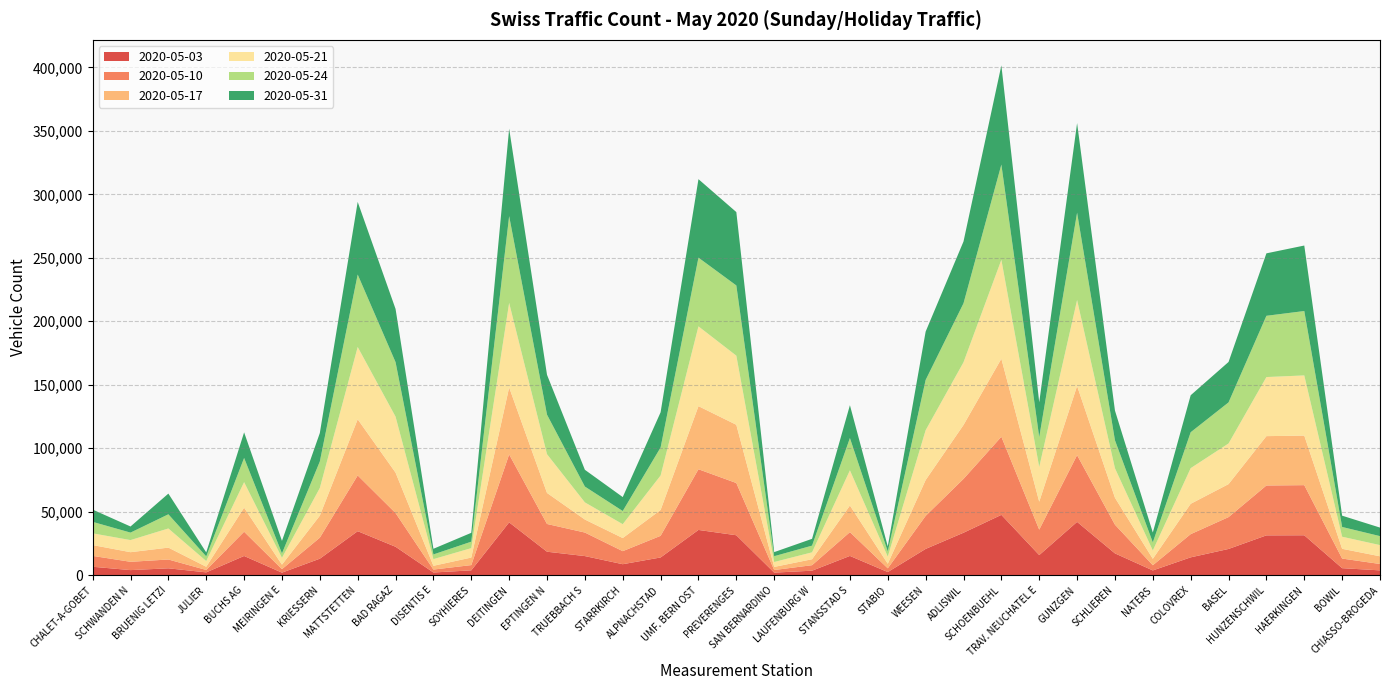

Reading right to left, extract all data points from this chart.

2020-05-03: CHIASSO-BROGEDA=3837	BOWIL=5570	HAERKINGEN=31485	HUNZENSCHWIL=31404	BASEL=20701	COLOVREX=14095	NATERS=3786	SCHLIEREN=17216	GUNZGEN=42028	TRAV. NEUCHATEL E=15882	SCHOENBUEHL=47553	ADLISWIL=33479	WEESEN=20737	STABIO=2517	STANSSTAD S=15214	LAUFENBURG W=3586	SAN BERNARDINO=2069	PREVERENGES=31499	UMF. BERN OST=35682	ALPNACHSTAD=14004	STARRKIRCH=8692	TRUEBBACH S=15095	EPTINGEN N=18529	DEITINGEN=41641	SOYHIERES=3866	DISENTIS E=2161	BAD RAGAZ=22424	MATTSTETTEN=34704	KRIESSERN=13036	MEIRINGEN E=2051	BUCHS AG=15177	JULIER=2267	BRUENIG LETZI=5456	SCHWANDEN N=4046	CHALET-A-GOBET=6690
2020-05-10: CHIASSO-BROGEDA=5029	BOWIL=7567	HAERKINGEN=39466	HUNZENSCHWIL=39278	BASEL=25084	COLOVREX=18277	NATERS=4098	SCHLIEREN=22607	GUNZGEN=52540	TRAV. NEUCHATEL E=20037	SCHOENBUEHL=61516	ADLISWIL=42395	WEESEN=26014	STABIO=2935	STANSSTAD S=18737	LAUFENBURG W=4335	SAN BERNARDINO=2038	PREVERENGES=41131	UMF. BERN OST=47799	ALPNACHSTAD=17038	STARRKIRCH=10274	TRUEBBACH S=18532	EPTINGEN N=21847	DEITINGEN=53486	SOYHIERES=4132	DISENTIS E=2308	BAD RAGAZ=26571	MATTSTETTEN=43898	KRIESSERN=16541	MEIRINGEN E=2736	BUCHS AG=19100	JULIER=1886	BRUENIG LETZI=6939	SCHWANDEN N=6539	CHALET-A-GOBET=8550
2020-05-17: CHIASSO-BROGEDA=6061	BOWIL=7681	HAERKINGEN=39043	HUNZENSCHWIL=38869	BASEL=25986	COLOVREX=23899	NATERS=5059	SCHLIEREN=21229	GUNZGEN=54527	TRAV. NEUCHATEL E=22012	SCHOENBUEHL=61446	ADLISWIL=42473	WEESEN=28230	STABIO=3623	STANSSTAD S=20964	LAUFENBURG W=4682	SAN BERNARDINO=2458	PREVERENGES=45866	UMF. BERN OST=49686	ALPNACHSTAD=20369	STARRKIRCH=10330	TRUEBBACH S=10246	EPTINGEN N=24444	DEITINGEN=52782	SOYHIERES=5939	DISENTIS E=2970	BAD RAGAZ=31833	MATTSTETTEN=44231	KRIESSERN=17355	MEIRINGEN E=3563	BUCHS AG=18954	JULIER=2541	BRUENIG LETZI=9364	SCHWANDEN N=7571	CHALET-A-GOBET=8527
2020-05-21: CHIASSO-BROGEDA=8819	BOWIL=9521	HAERKINGEN=47374	HUNZENSCHWIL=46531	BASEL=32018	COLOVREX=28078	NATERS=6541	SCHLIEREN=23227	GUNZGEN=67648	TRAV. NEUCHATEL E=27334	SCHOENBUEHL=77899	ADLISWIL=49383	WEESEN=39226	STABIO=5589	STANSSTAD S=27726	LAUFENBURG W=5447	SAN BERNARDINO=3866	PREVERENGES=54436	UMF. BERN OST=62847	ALPNACHSTAD=27145	STARRKIRCH=10920	TRUEBBACH S=13516	EPTINGEN N=30511	DEITINGEN=66578	SOYHIERES=7422	DISENTIS E=5251	BAD RAGAZ=44077	MATTSTETTEN=56933	KRIESSERN=21796	MEIRINGEN E=5376	BUCHS AG=20096	JULIER=4473	BRUENIG LETZI=15078	SCHWANDEN N=9541	CHALET-A-GOBET=9231
2020-05-24: CHIASSO-BROGEDA=7062	BOWIL=7682	HAERKINGEN=50715	HUNZENSCHWIL=48246	BASEL=32339	COLOVREX=28276	NATERS=6401	SCHLIEREN=22005	GUNZGEN=68763	TRAV. NEUCHATEL E=23591	SCHOENBUEHL=75005	ADLISWIL=46433	WEESEN=39577	STABIO=4090	STANSSTAD S=25413	LAUFENBURG W=5274	SAN BERNARDINO=4579	PREVERENGES=55289	UMF. BERN OST=54114	ALPNACHSTAD=22077	STARRKIRCH=10363	TRUEBBACH S=12452	EPTINGEN N=31125	DEITINGEN=68350	SOYHIERES=5081	DISENTIS E=3698	BAD RAGAZ=42925	MATTSTETTEN=57062	KRIESSERN=20881	MEIRINGEN E=3499	BUCHS AG=19042	JULIER=3688	BRUENIG LETZI=11166	SCHWANDEN N=5887	CHALET-A-GOBET=9049
2020-05-31: CHIASSO-BROGEDA=6719	BOWIL=8890	HAERKINGEN=51582	HUNZENSCHWIL=49182	BASEL=31845	COLOVREX=29135	NATERS=7778	SCHLIEREN=23398	GUNZGEN=70587	TRAV. NEUCHATEL E=27342	SCHOENBUEHL=78156	ADLISWIL=48683	WEESEN=38093	STABIO=3953	STANSSTAD S=25875	LAUFENBURG W=5365	SAN BERNARDINO=3199	PREVERENGES=57795	UMF. BERN OST=61796	ALPNACHSTAD=27711	STARRKIRCH=10986	TRUEBBACH S=13210	EPTINGEN N=31391	DEITINGEN=68879	SOYHIERES=6973	DISENTIS E=4451	BAD RAGAZ=41905	MATTSTETTEN=57193	KRIESSERN=22390	MEIRINGEN E=9840	BUCHS AG=20168	JULIER=3134	BRUENIG LETZI=16301	SCHWANDEN N=4814	CHALET-A-GOBET=9648